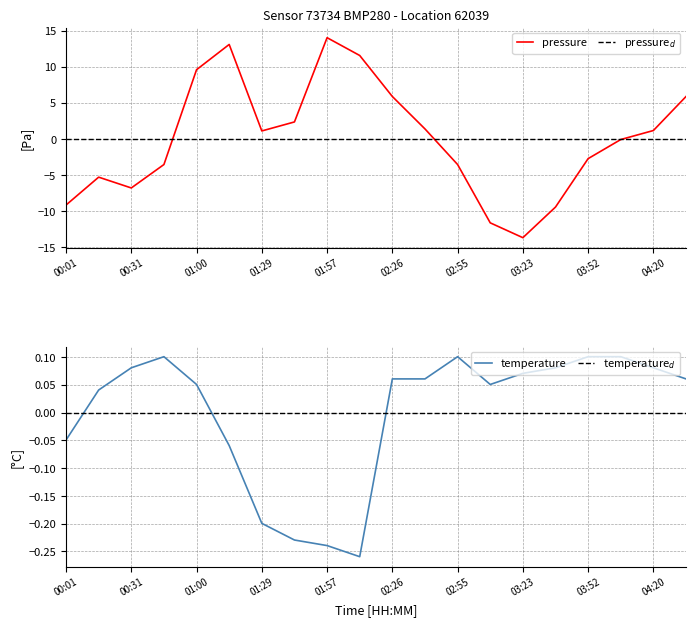

True or false: pressure and temperature intersect in this chart.

True